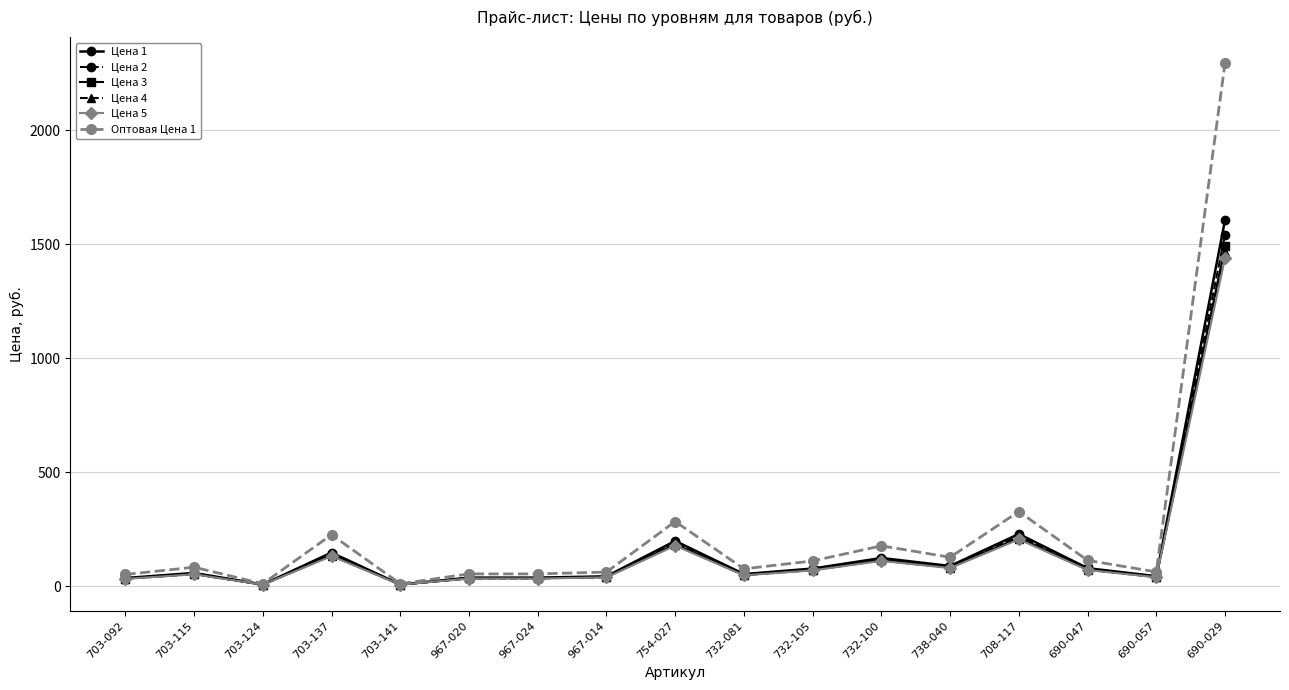

What is the greatest value displayed?

2295.6